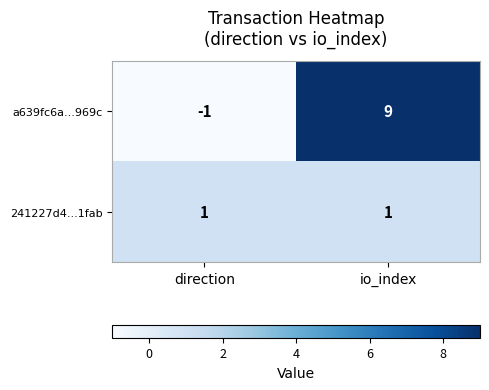

List the series in order of their overall mean, lowest first.

241227d4...1fab, a639fc6a...969c